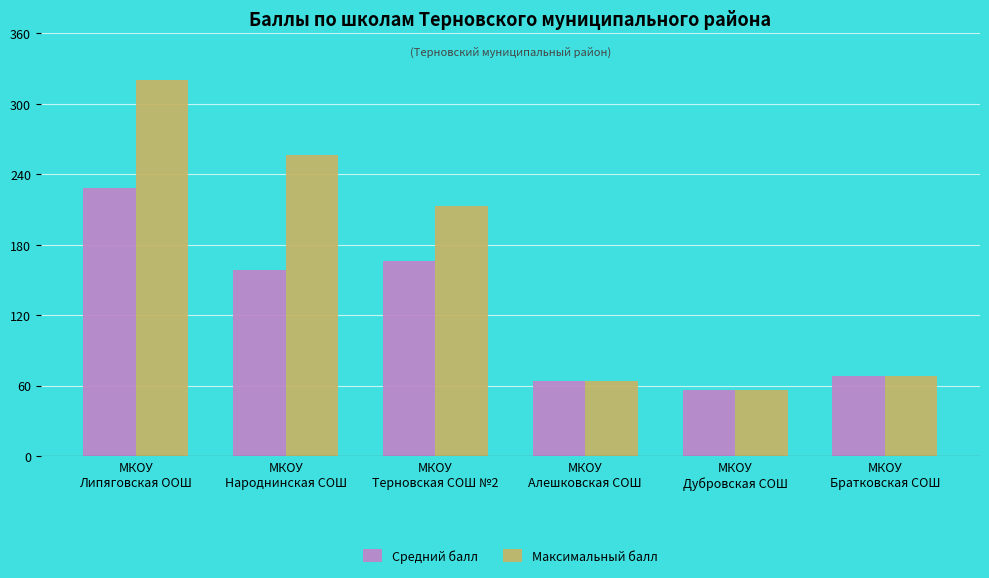

Reading left to right, list all the values displayed in this chart.

Средний балл: МКОУ
Липяговская ООШ=228	МКОУ
Народнинская СОШ=158	МКОУ
Терновская СОШ №2=166	МКОУ
Алешковская СОШ=64	МКОУ
Дубровская СОШ=56	МКОУ
Братковская СОШ=68
Максимальный балл: МКОУ
Липяговская ООШ=320	МКОУ
Народнинская СОШ=256	МКОУ
Терновская СОШ №2=213	МКОУ
Алешковская СОШ=64	МКОУ
Дубровская СОШ=56	МКОУ
Братковская СОШ=68